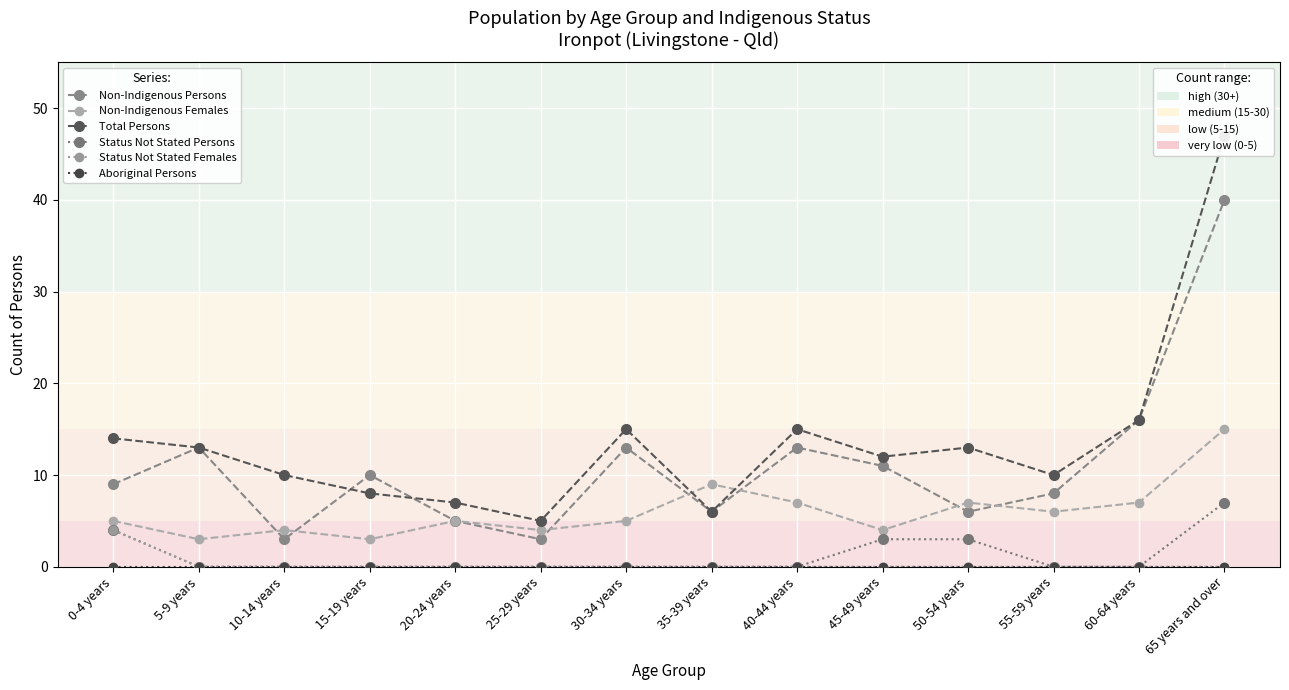

How many values in the Non-Indigenous Females series exceed 5?

6